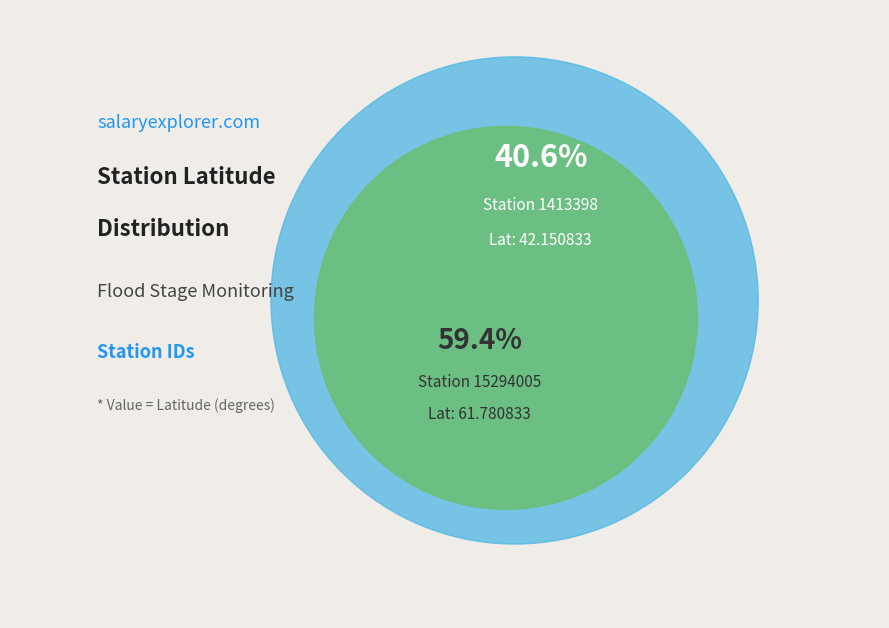

To the nearest percent, what portion does 1413398 represent?

41%